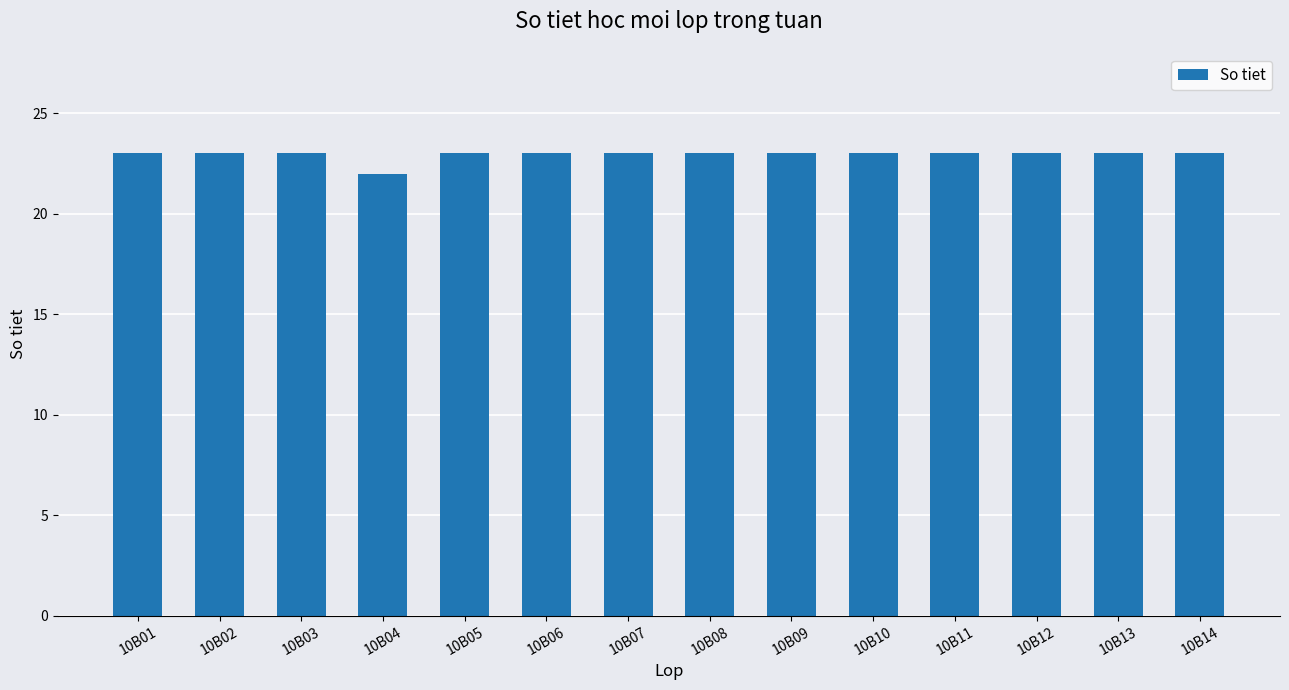

Where is the data nearest to the value 22?

10B04